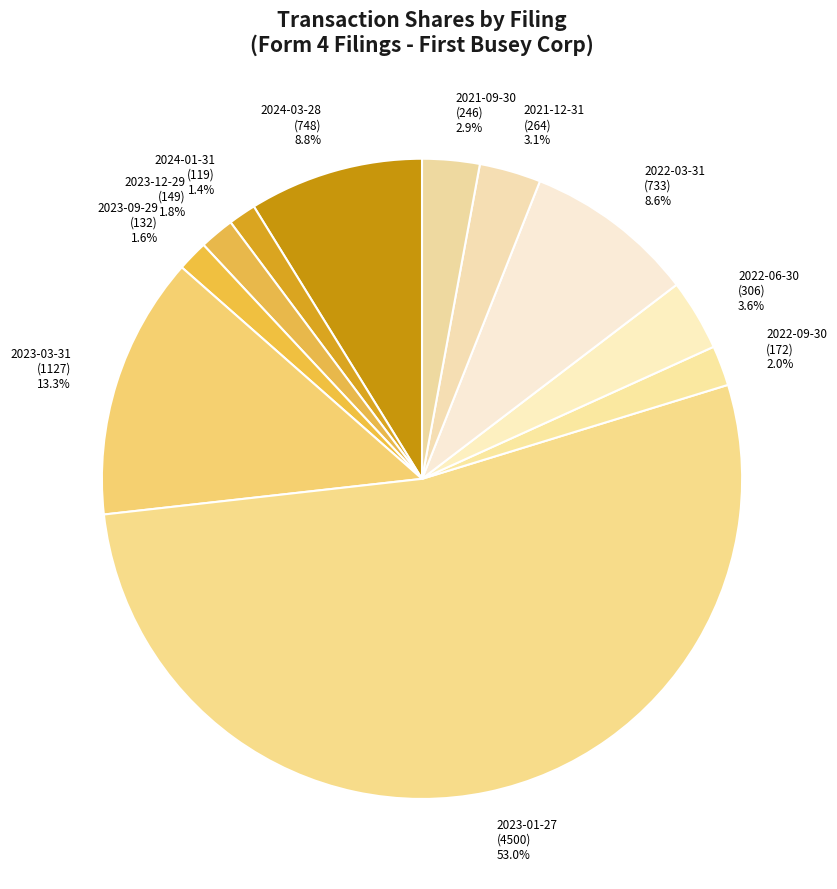

To the nearest percent, what is the average slice percentage?

9%